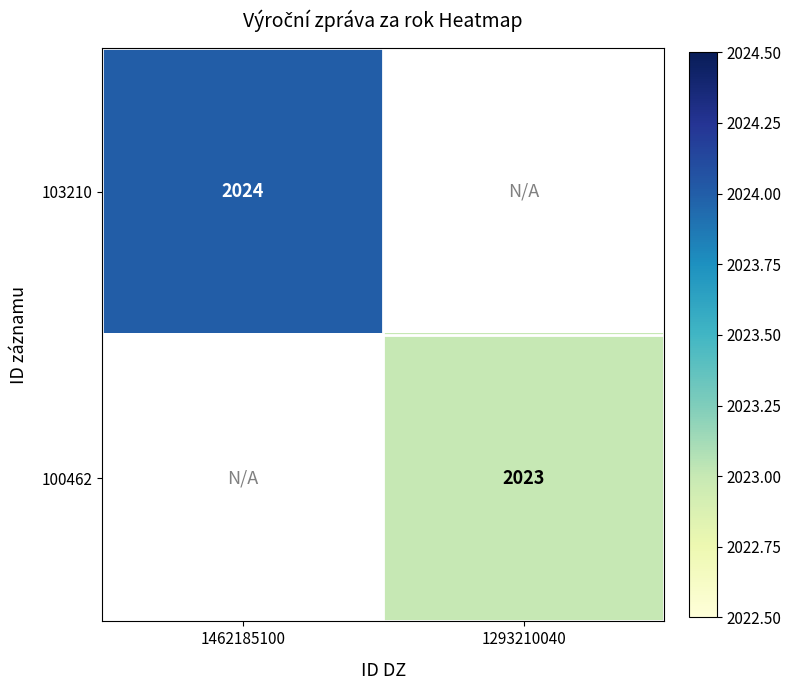

The 103210 series shows 2024 at 1462185100. True or false?

True